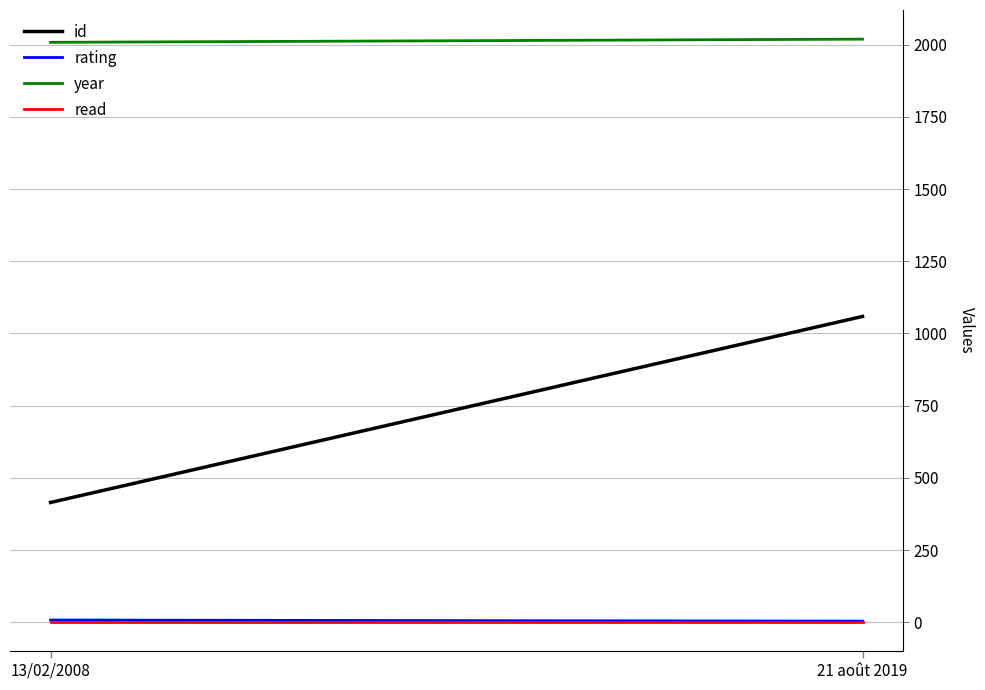

True or false: year has a value of 1009 at 21 août 2019.

False